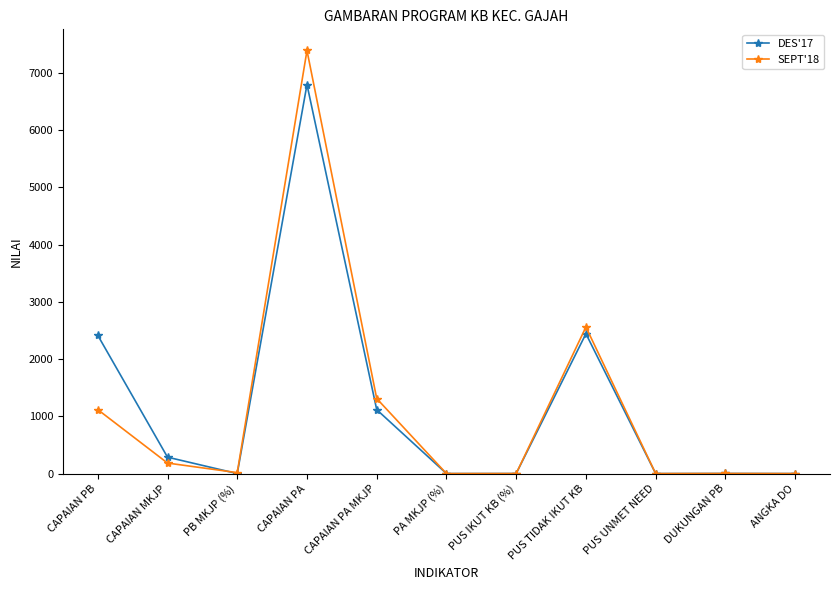

Where is the first local minimum for SEPT'18?

PB MKJP (%)